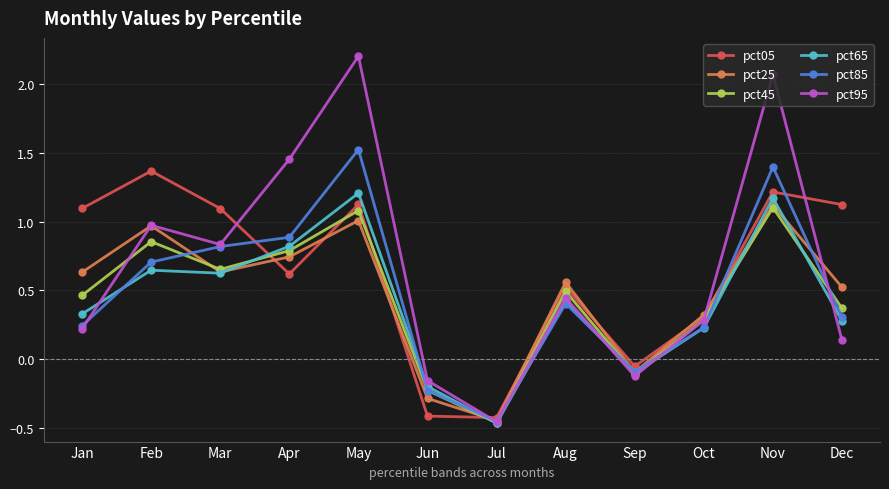

Where does the pct65 series first go above 0?

Jan